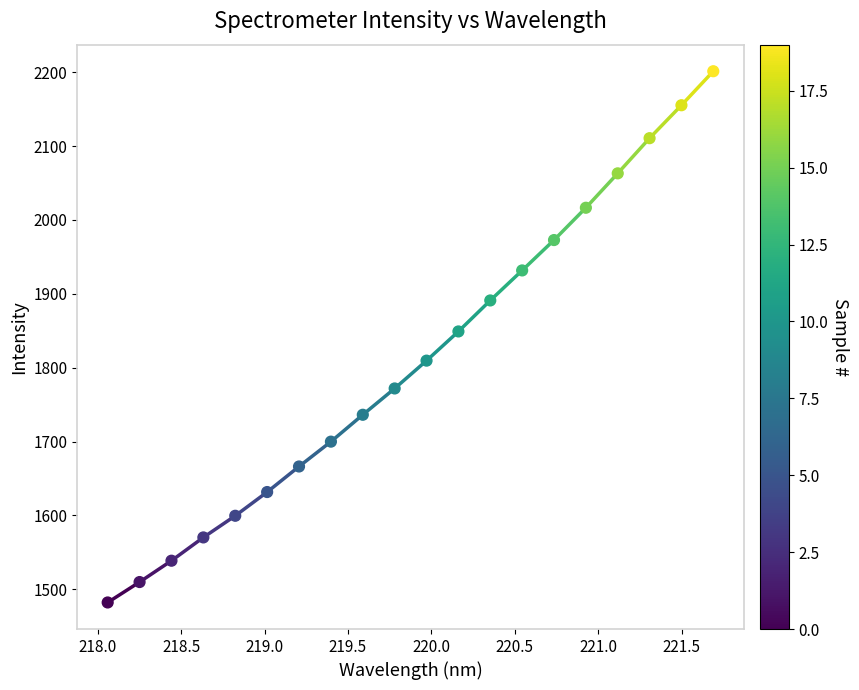

What Y value in the scatter plot is closest to 1841?

1849.0